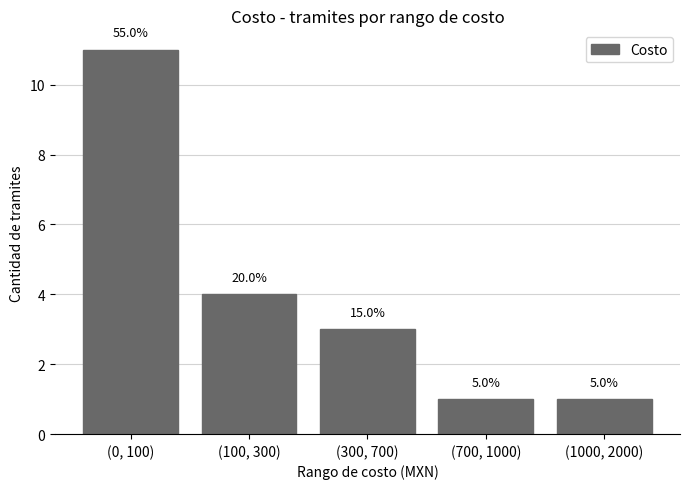

How many values exceed 3?

2